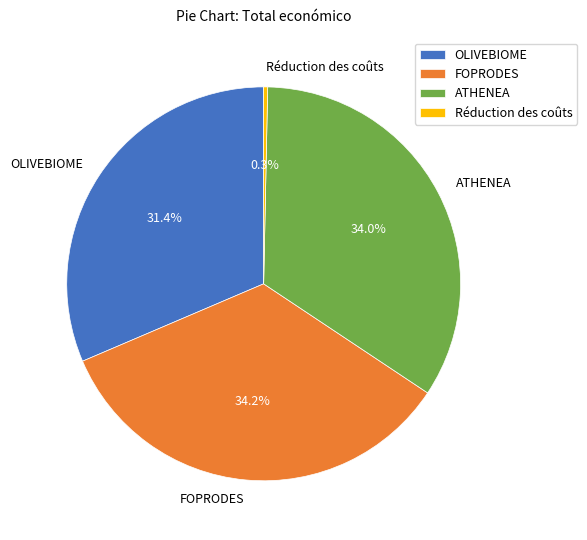

Is there any slice that represents more than half of the pie?

No